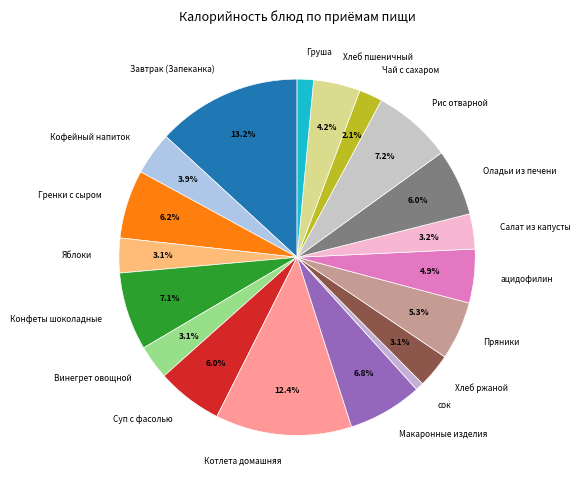

Count the number of slices in the pie.

19